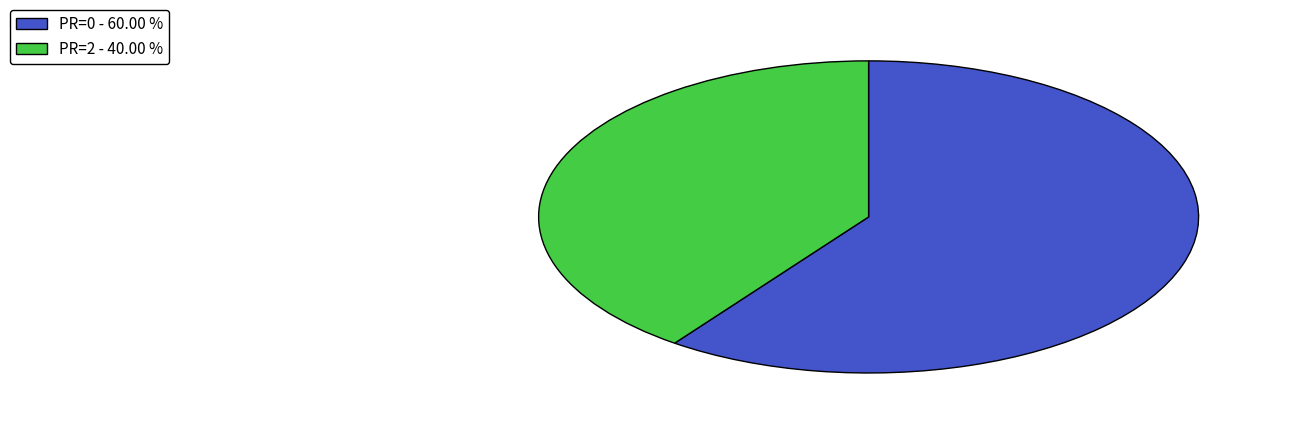

Is the sum of PR=2 - 40.00 % and PR=0 - 60.00 % greater than half?

Yes